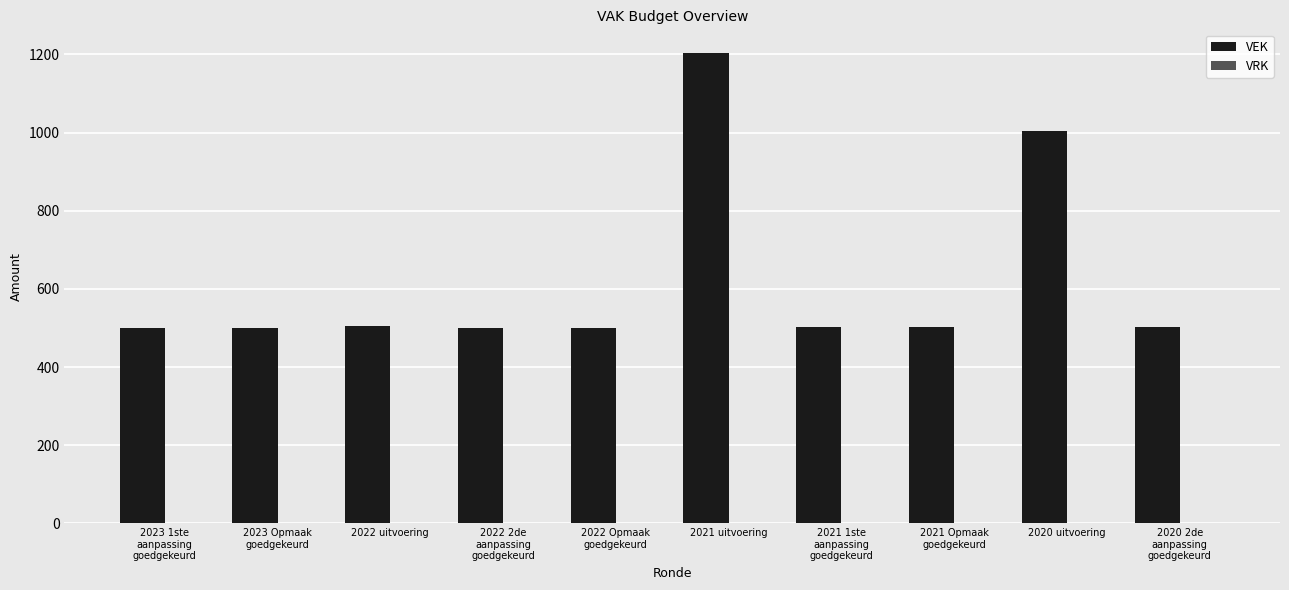

What is the difference between the maximum and minimum values?

704